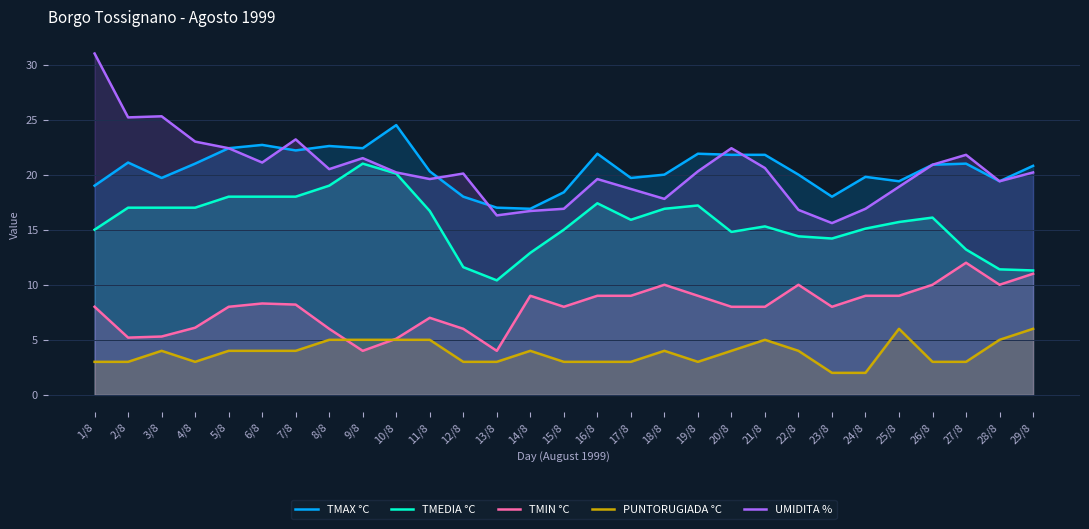

What value does the TMIN °C series have at 26/8?

10.0